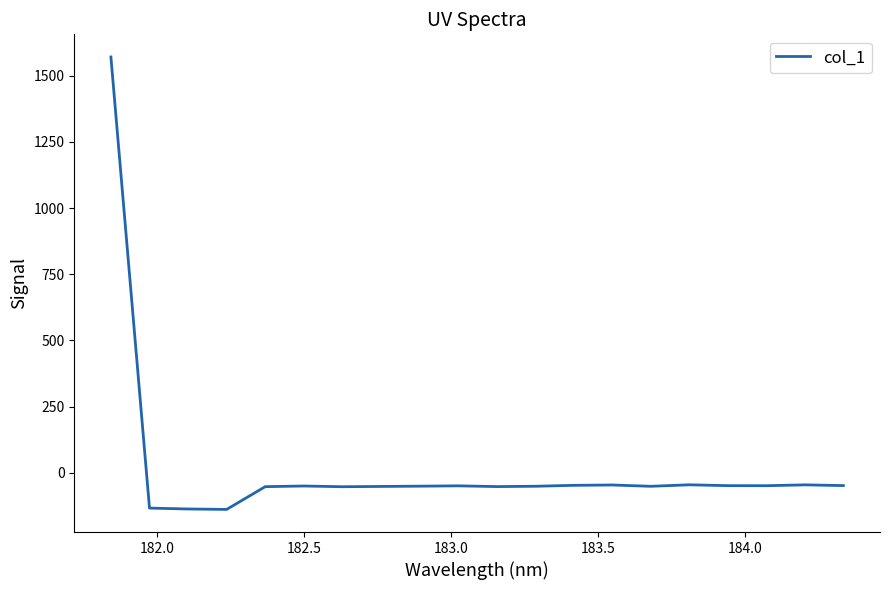

What is the smallest value displayed?

-138.5